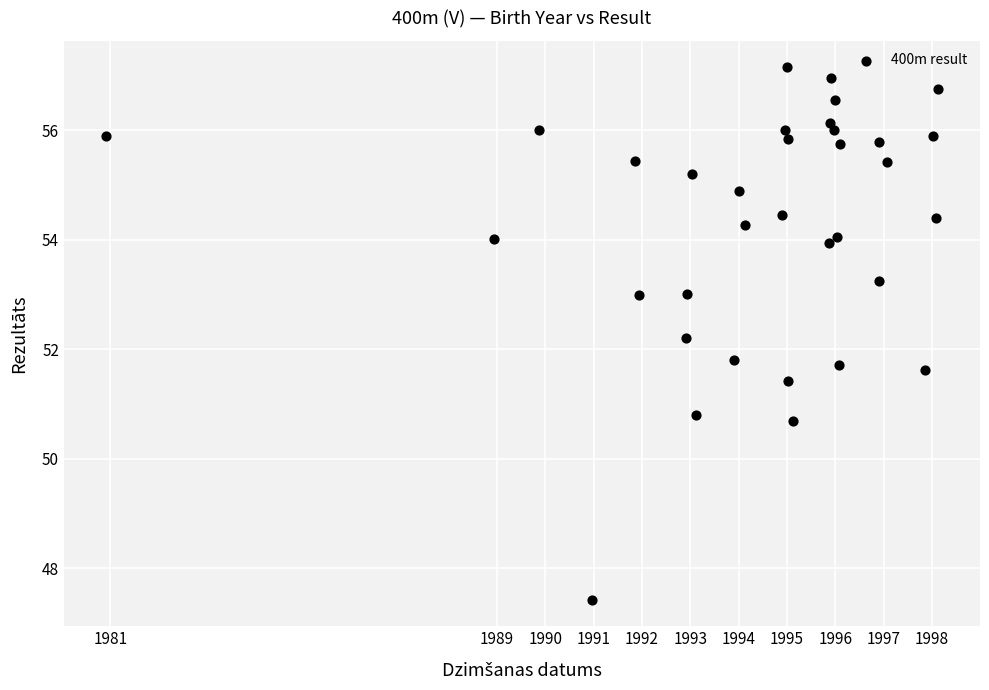

What is the range of Y values (max minus min)?

9.7